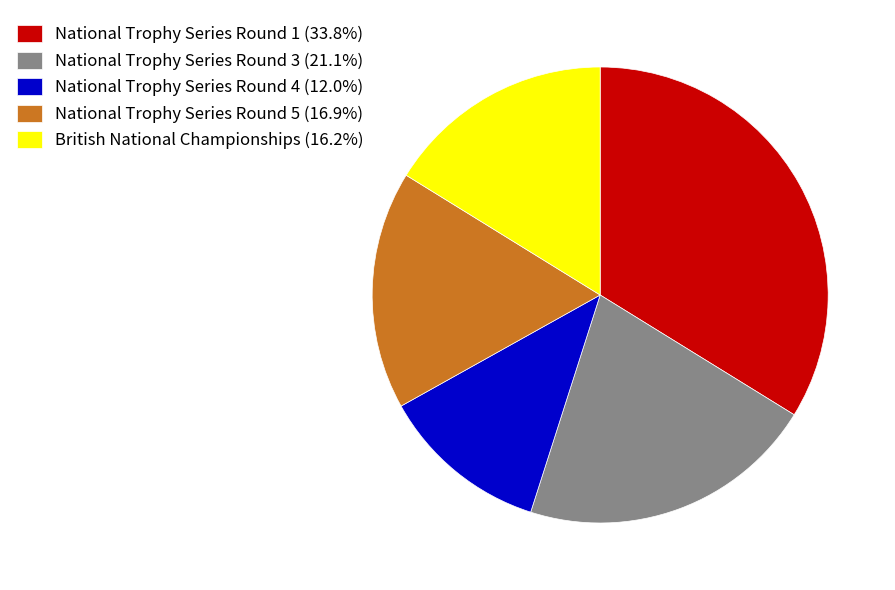

Combined, do National Trophy Series Round 3 (21.1%) and National Trophy Series Round 4 (12.0%) account for over 50%?

No